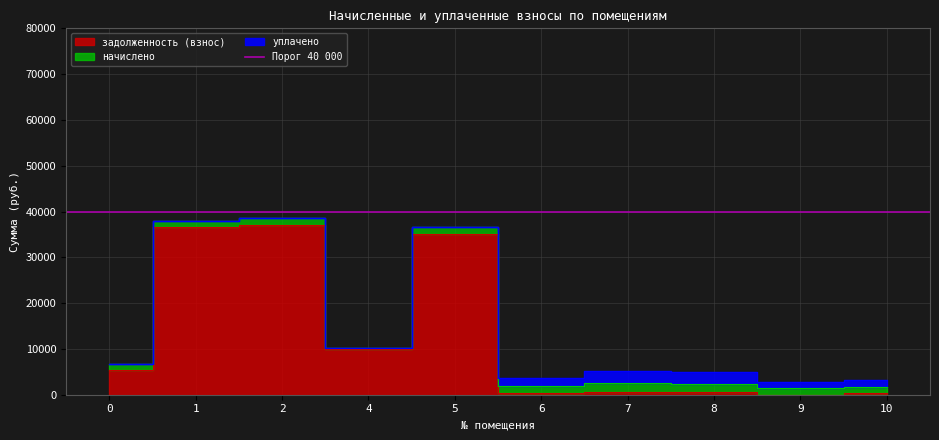

What is the sum of all уплачено values?

9806.6